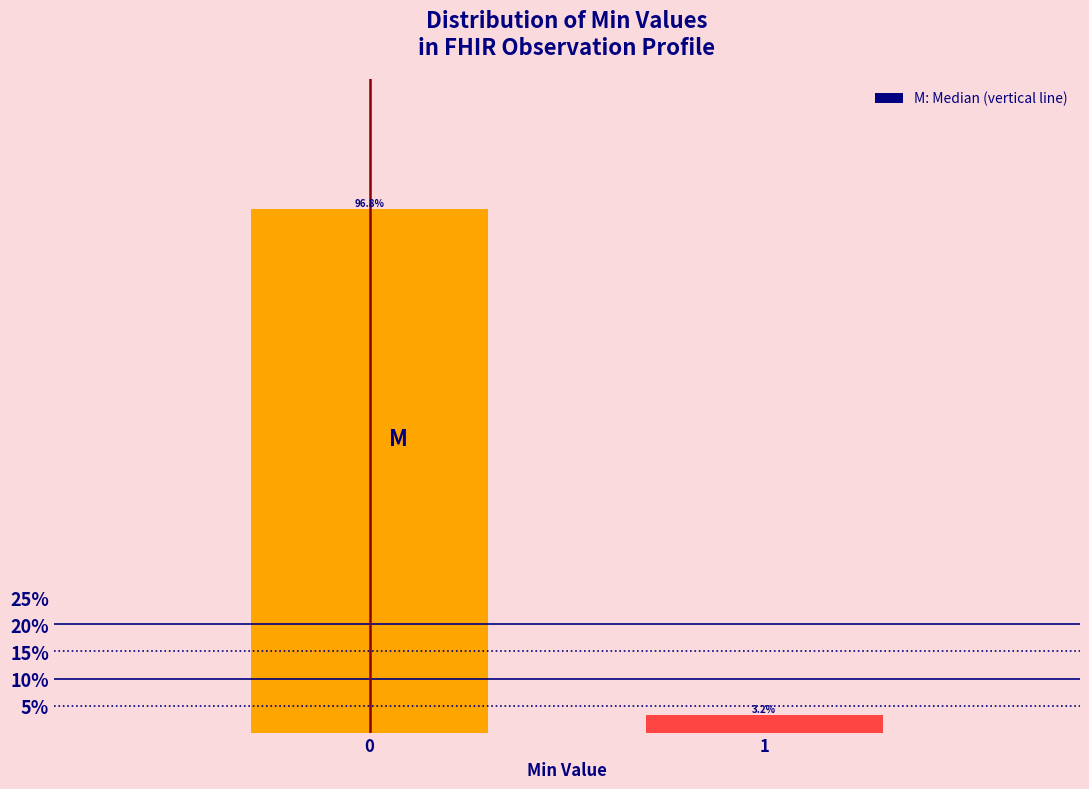

Reading right to left, list all the values displayed in this chart.

1=3.2	0=96.8